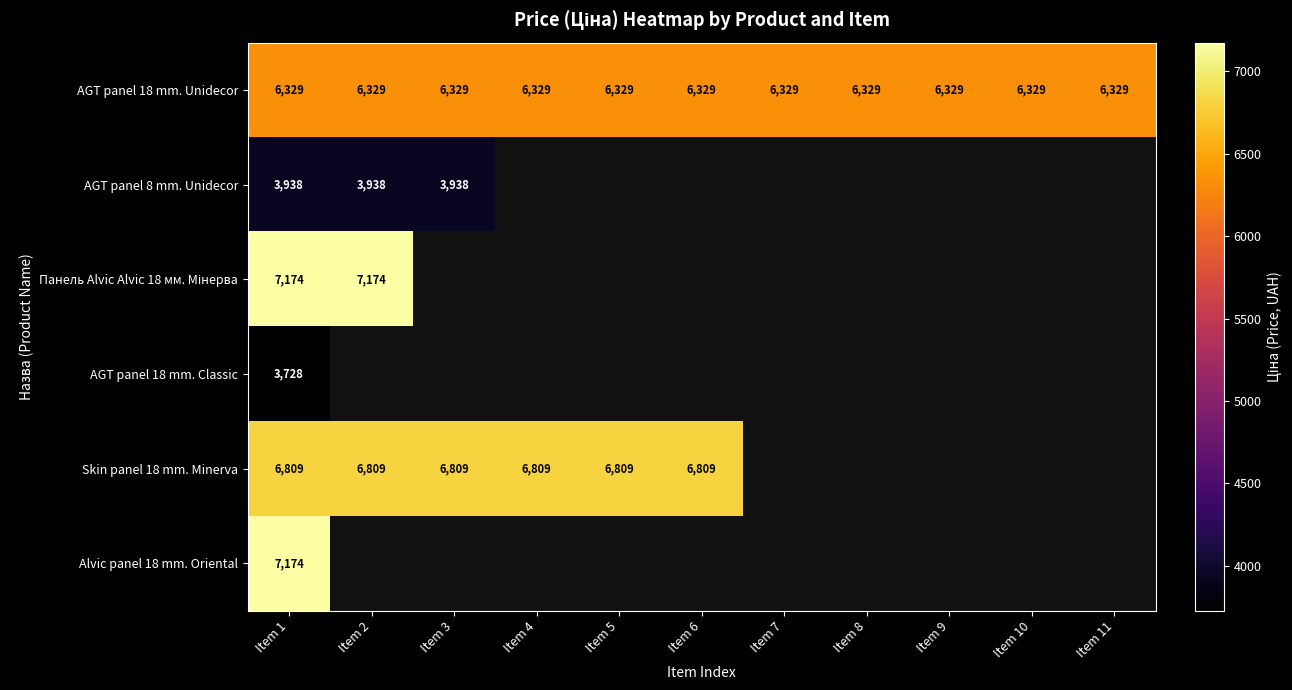

At which label is Skin panel 18 mm. Minerva closest to 6809?

Item 1